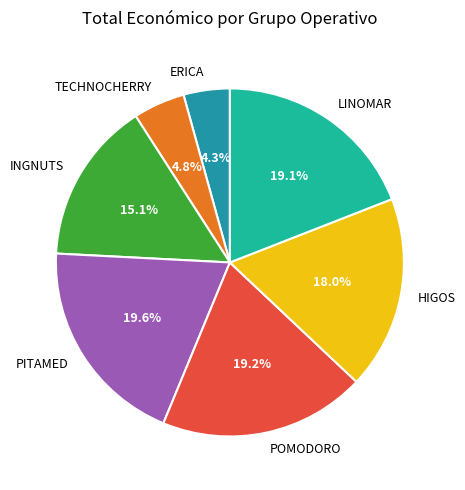

What percentage do POMODORO and HIGOS together represent?

37.2%